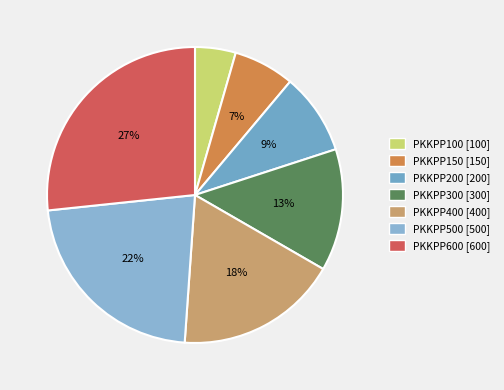

What is the largest slice in the pie chart?

PKKPP600